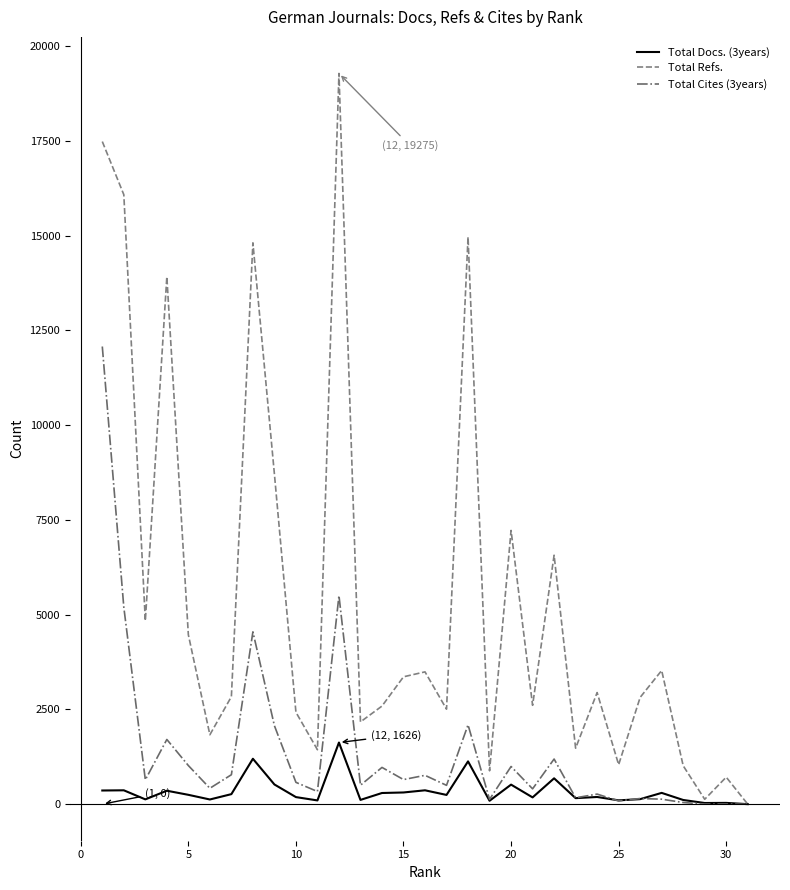

Which series has the widest spread of values?

Total Refs.